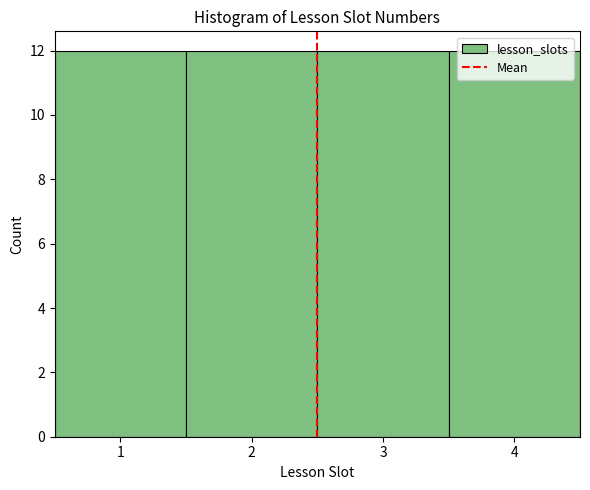

Reading left to right, transcribe this chart: for each bar, give the range it covers on the x-axis and its height. The values are not printed on the chart, so give them approximately, as read against the axis.

0.5 to 1.5: 12
1.5 to 2.5: 12
2.5 to 3.5: 12
3.5 to 4.5: 12